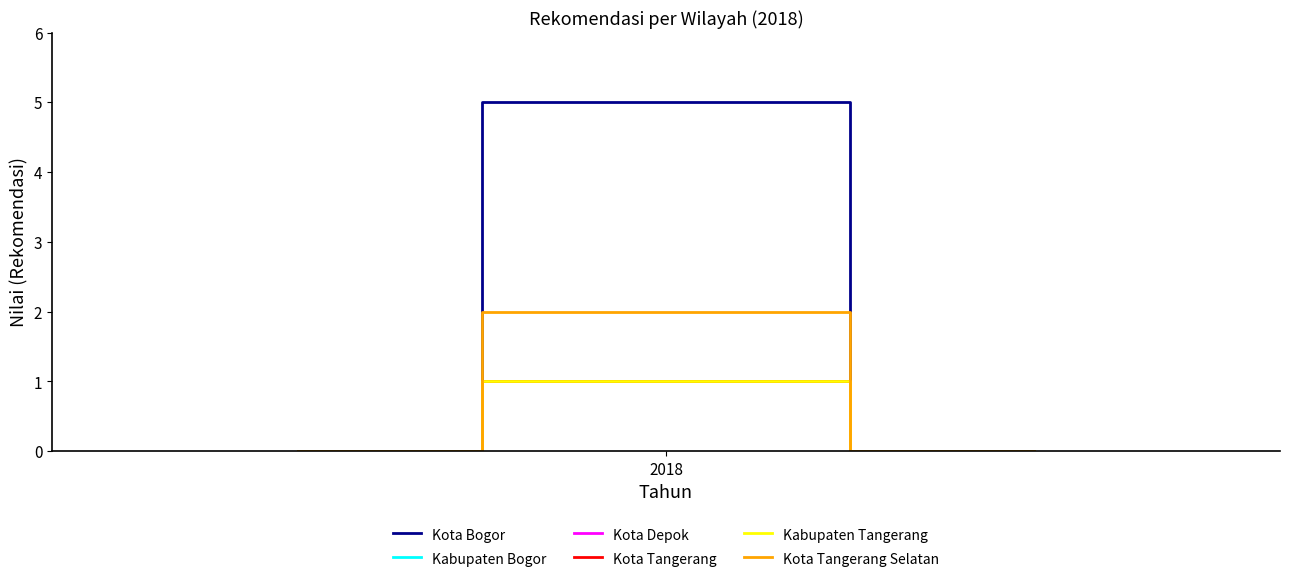

Does the chart have visible grid lines?

No